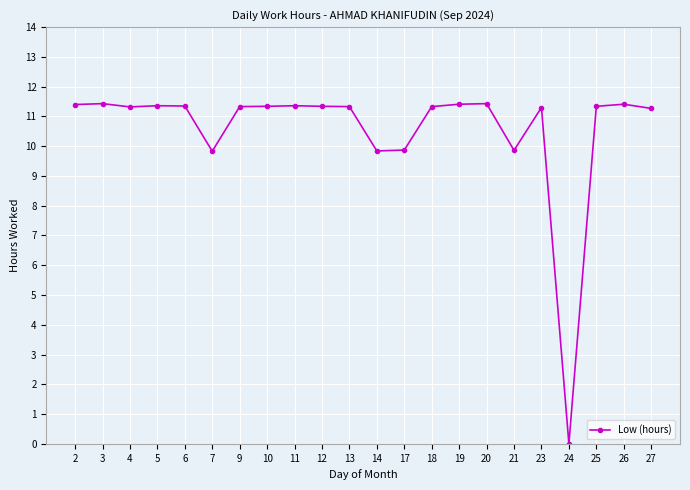

Is it true that the value at 13 is 11.3?

True